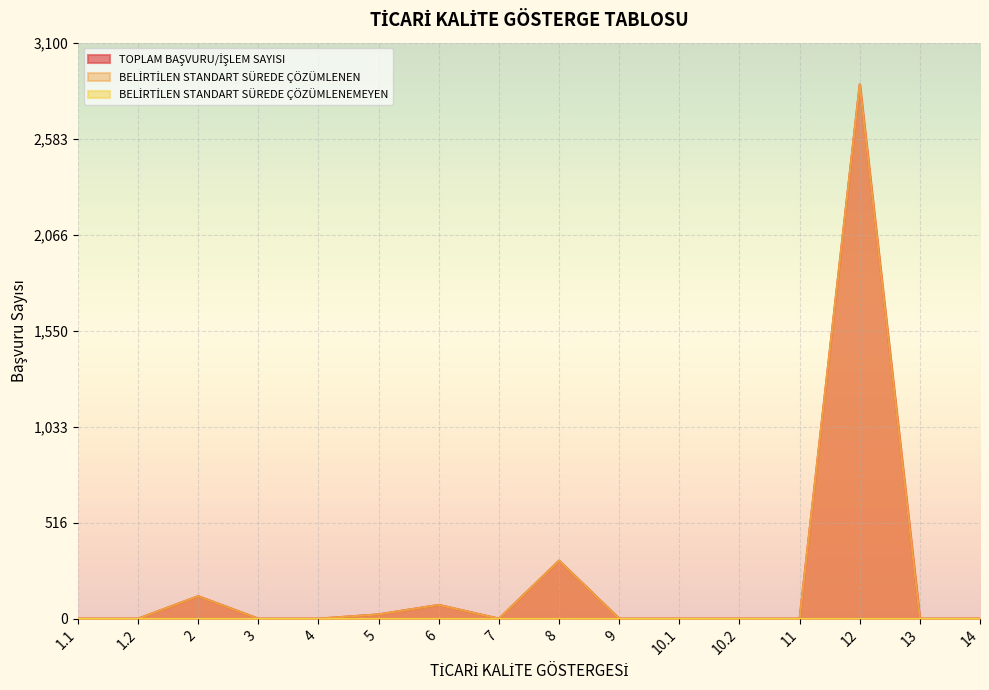

Where is the first local minimum for BELİRTİLEN STANDART SÜREDE ÇÖZÜMLENEN?

7